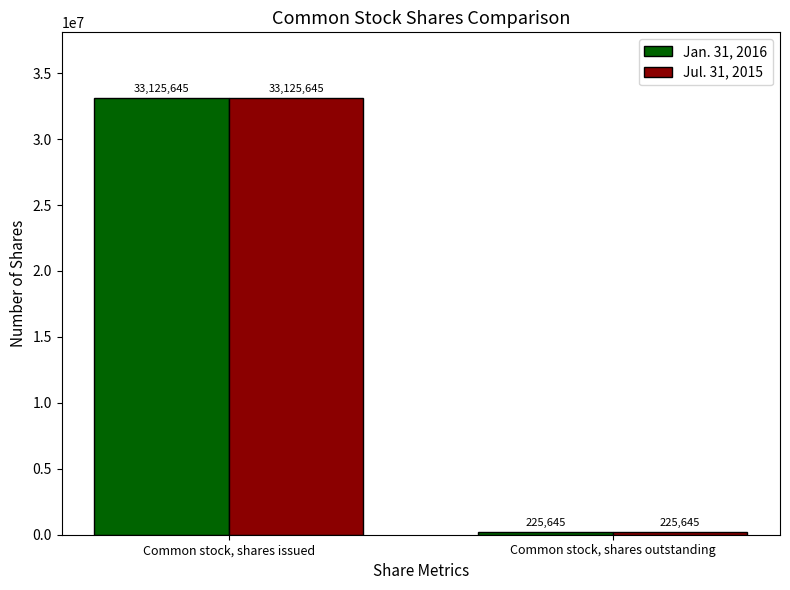

Are the bars horizontal?

No